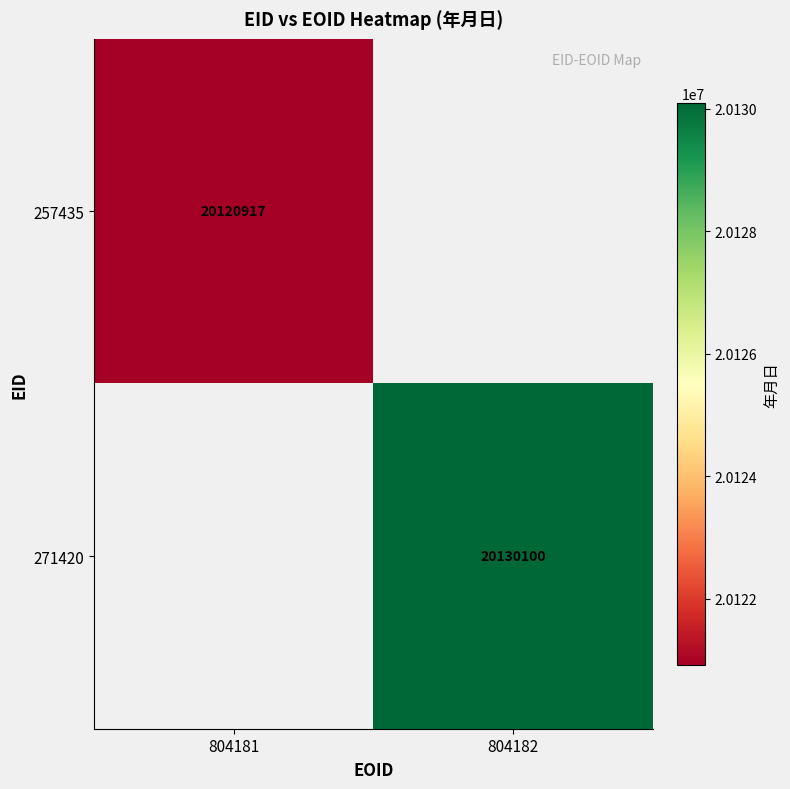

True or false: 271420 has a value of 33365853 at 804182.

False